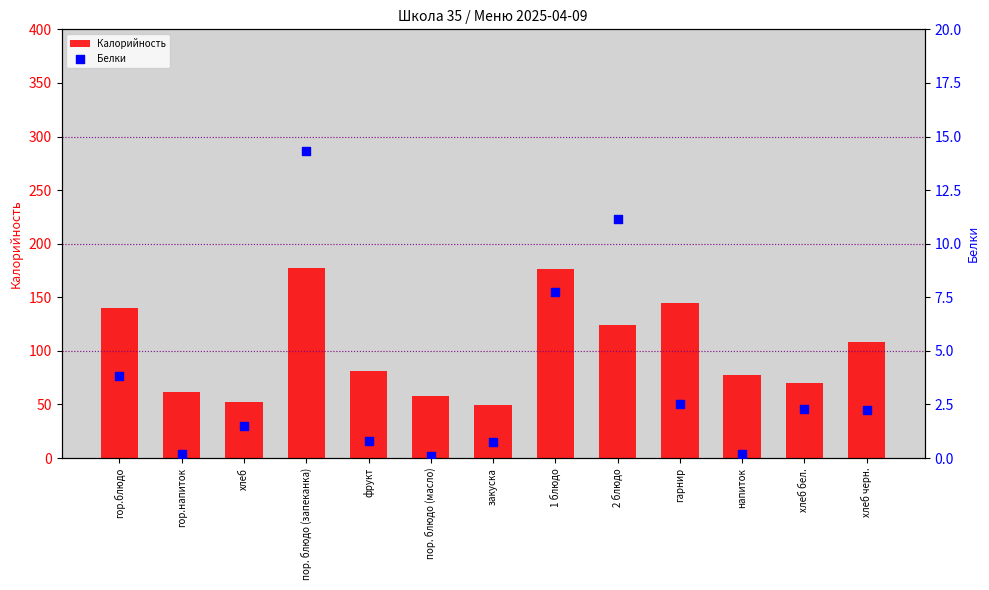

Which series has the largest total across all categories?

Калорийность